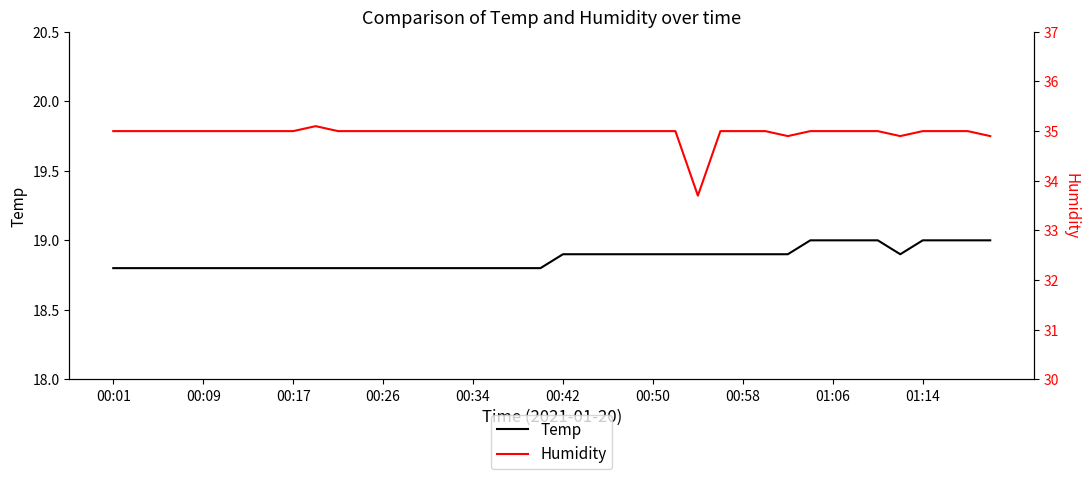

Where is the first local minimum for Humidity?

26